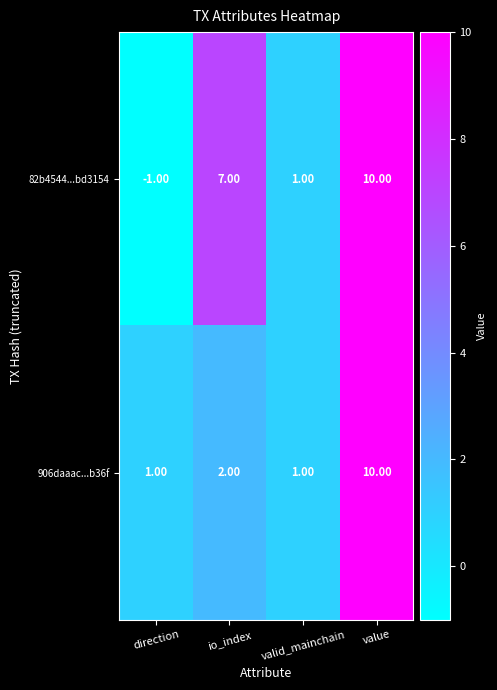

Between io_index and value, which series saw the biggest shift?

906daaac...b36f